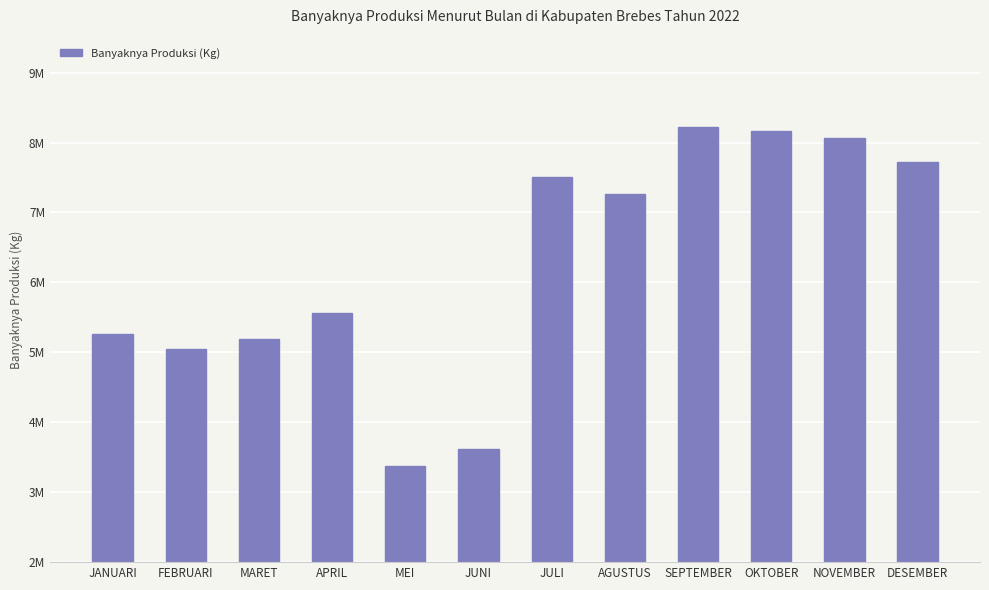

Does the chart contain any negative values?

No